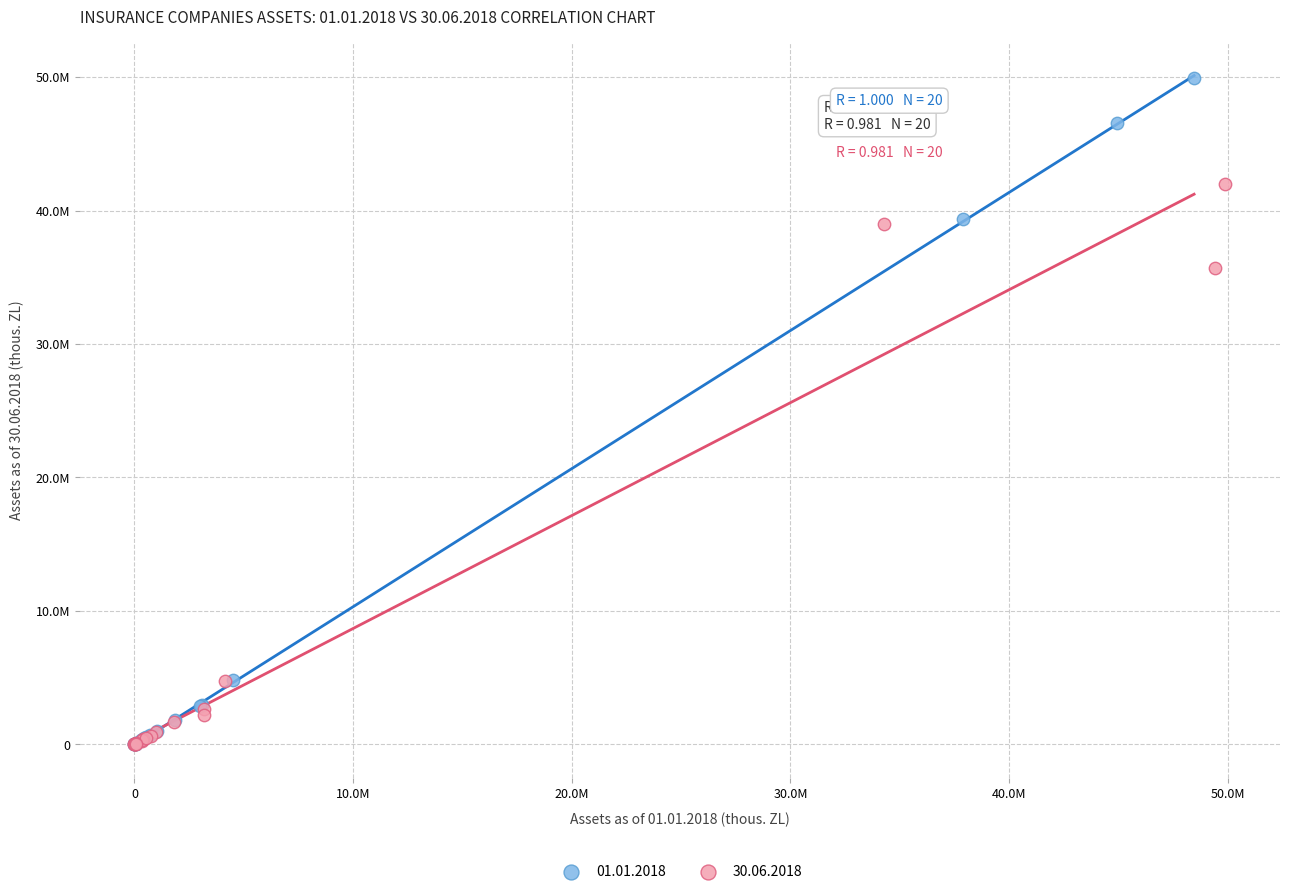

What are all the series names shown in the legend?

01.01.2018, 30.06.2018